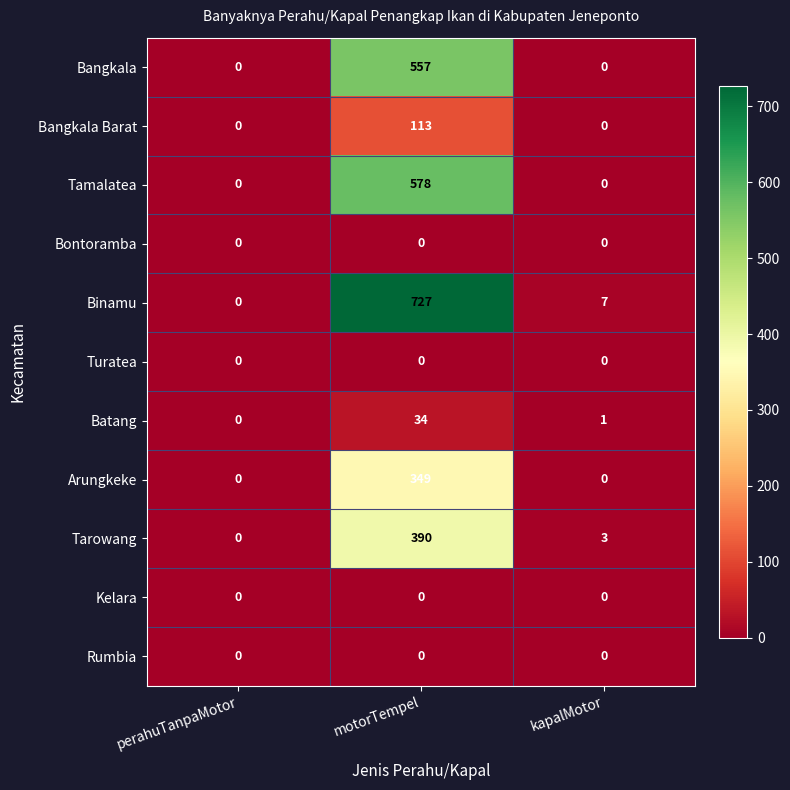

True or false: Tarowang has a value of 86 at motorTempel.

False